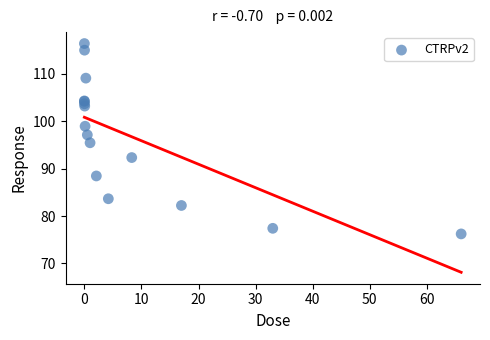

What Y value in the scatter plot is closest to 96?

95.5